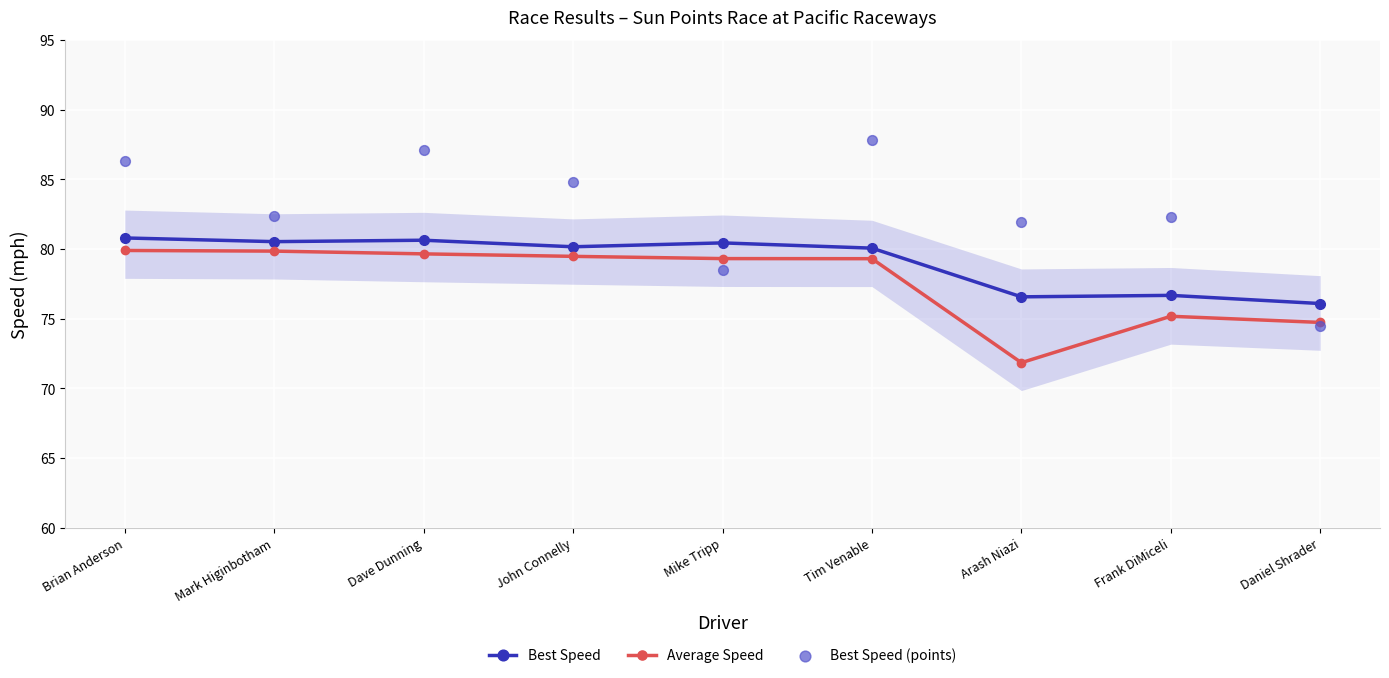

What are all the series names shown in the legend?

Best Speed, Average Speed, Best Speed (points)